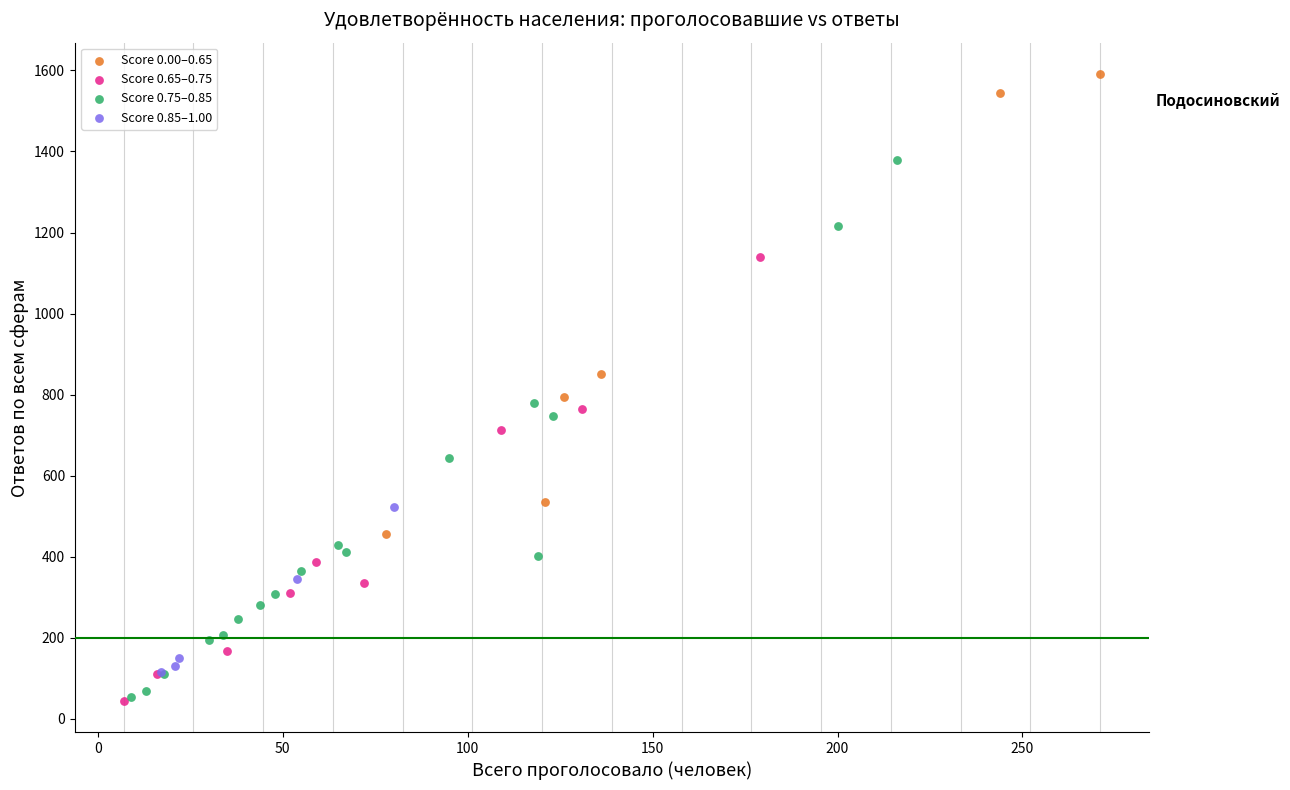

Which series reaches the maximum Y coordinate?

Score 0.00–0.65